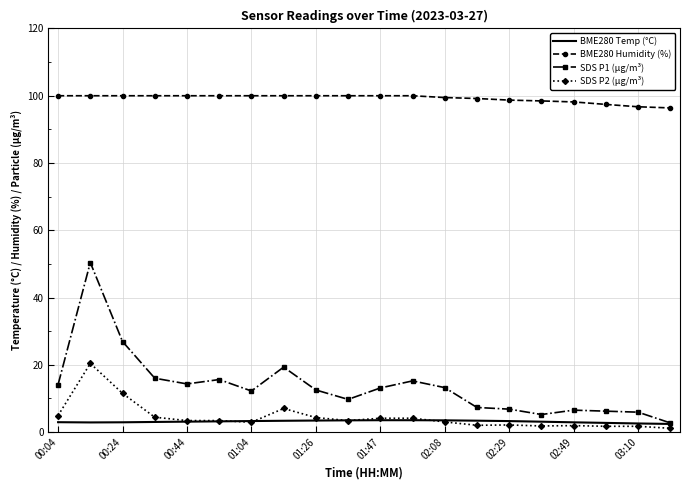

How many series are shown in this chart?

4